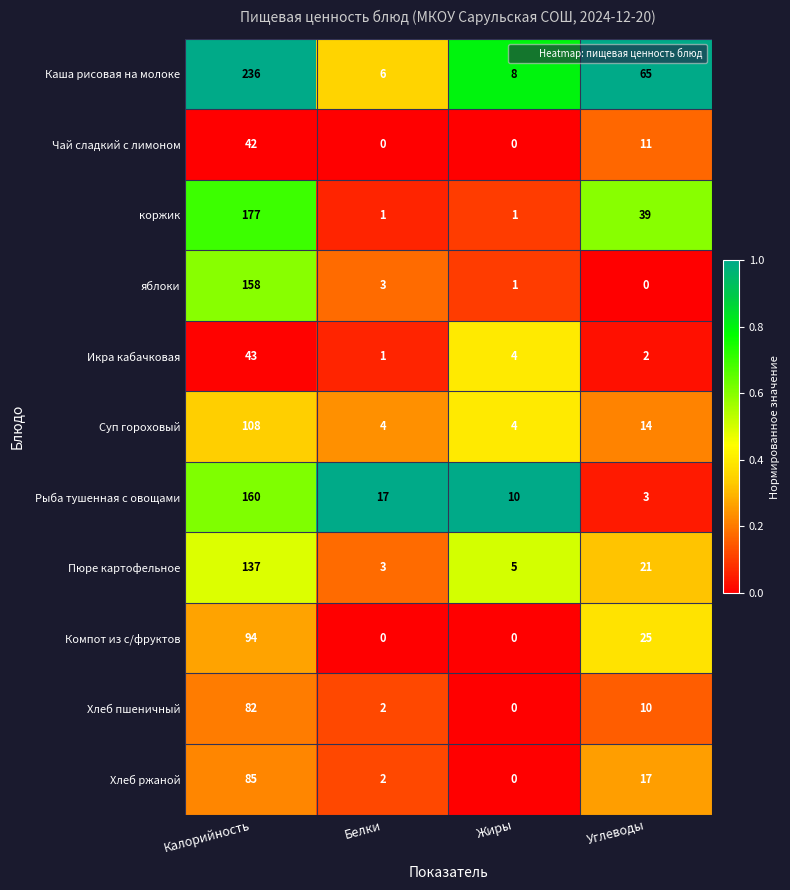

At which category does the chart reach its peak across all series?

Калорийность